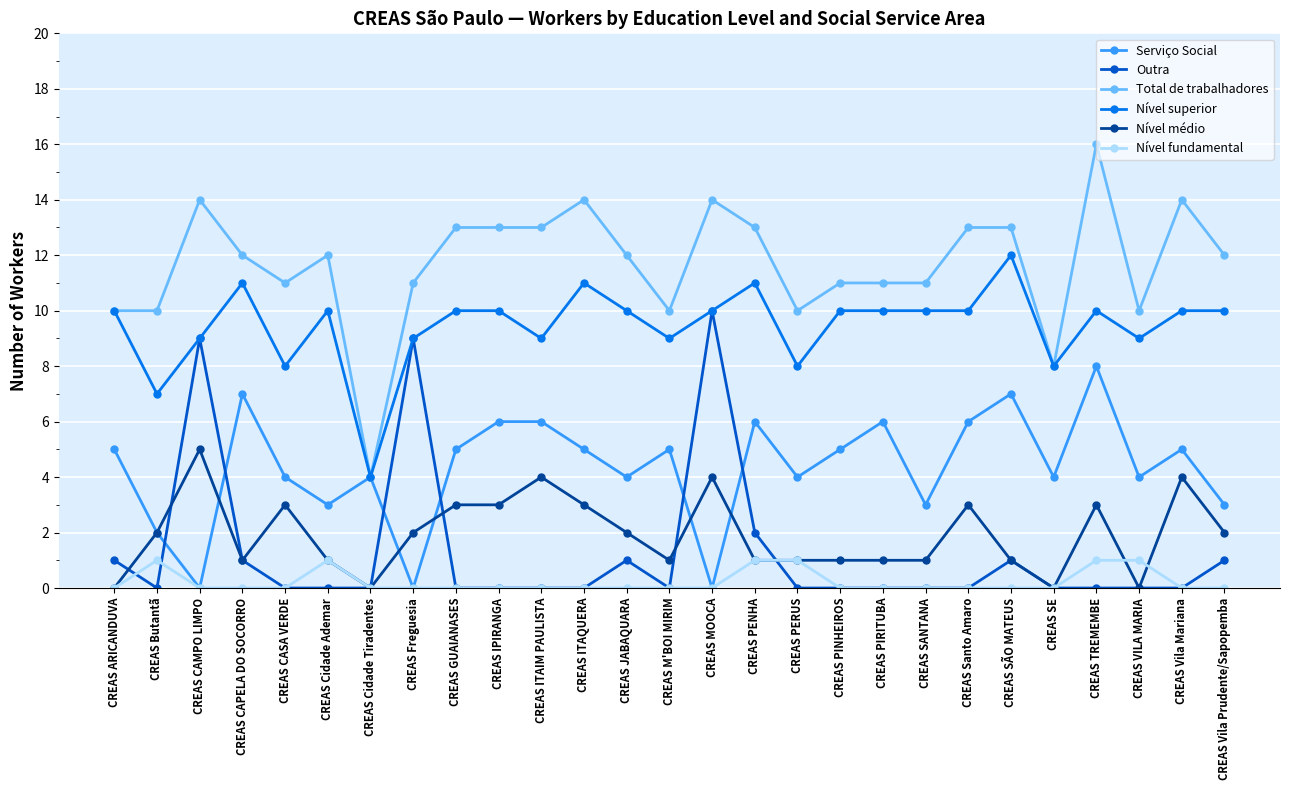

Where is the first local maximum for Serviço Social?

CREAS CAPELA DO SOCORRO